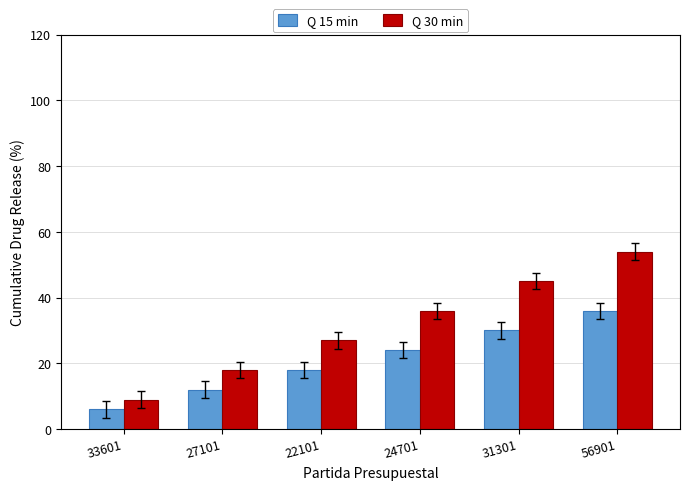

How many values in the Q 30 min series are below 36?

3